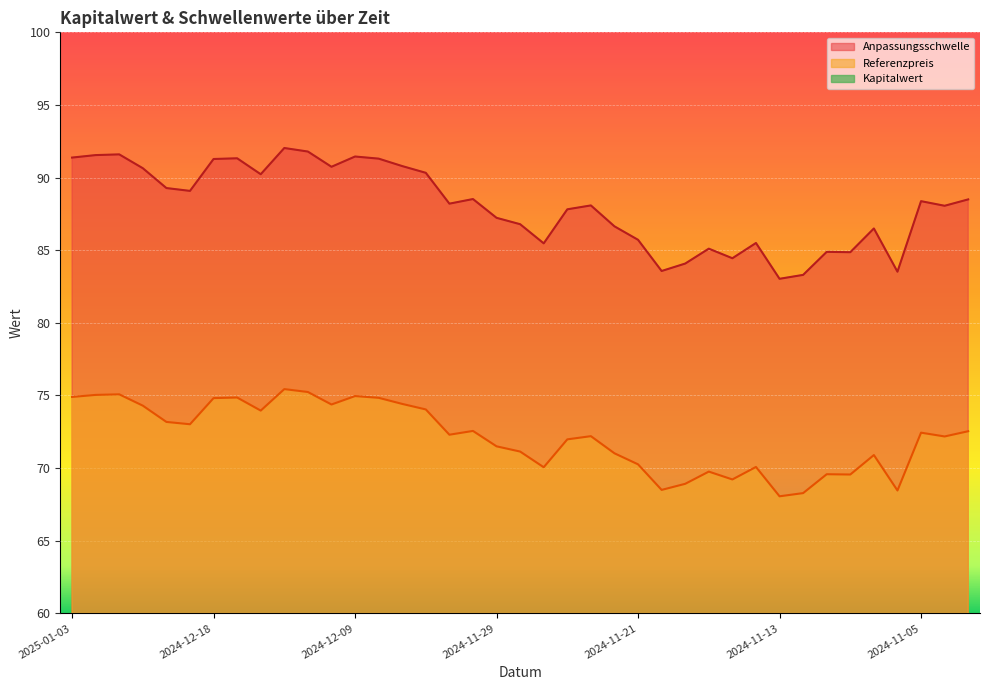

Reading left to right, extract all data points from this chart.

Anpassungsschwelle: 91.4	91.5	91.6	90.6	89.3	89.1	91.3	91.3	90.2	92.0	91.8	90.7	91.5	91.3	90.8	90.3	88.2	88.5	87.2	86.8	85.5	87.8	88.1	86.6	85.7	83.6	84.1	85.1	84.4	85.5	83.0	83.3	84.9	84.9	86.5	83.5	88.4	88.1	88.5
Referenzpreis: 74.9	75.0	75.1	74.3	73.2	73.0	74.8	74.9	74.0	75.4	75.2	74.4	75.0	74.8	74.4	74.0	72.3	72.6	71.5	71.1	70.1	72.0	72.2	71.0	70.3	68.5	68.9	69.8	69.2	70.1	68.1	68.3	69.6	69.6	70.9	68.5	72.4	72.2	72.5
Kapitalwert: 0.5	0.5	0.5	0.6	0.6	0.6	0.6	0.6	0.6	0.5	0.5	0.6	0.6	0.6	0.6	0.6	0.6	0.6	0.7	0.7	0.7	0.7	0.7	0.7	0.7	0.8	0.8	0.8	0.8	0.7	0.8	0.8	0.8	0.8	0.7	0.8	0.7	0.7	0.7